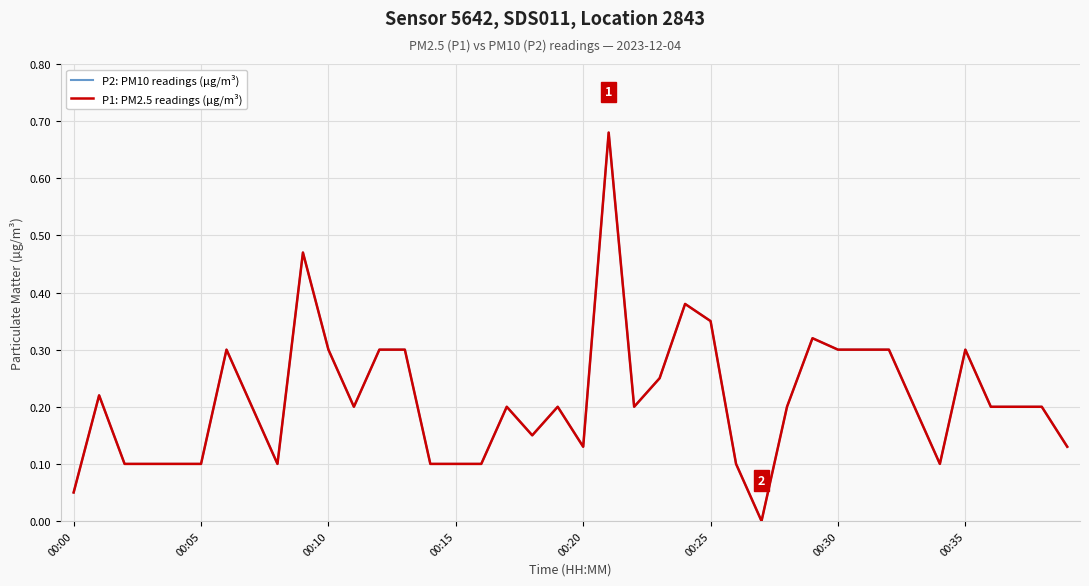

Does the chart display data point markers on the line(s)?

No